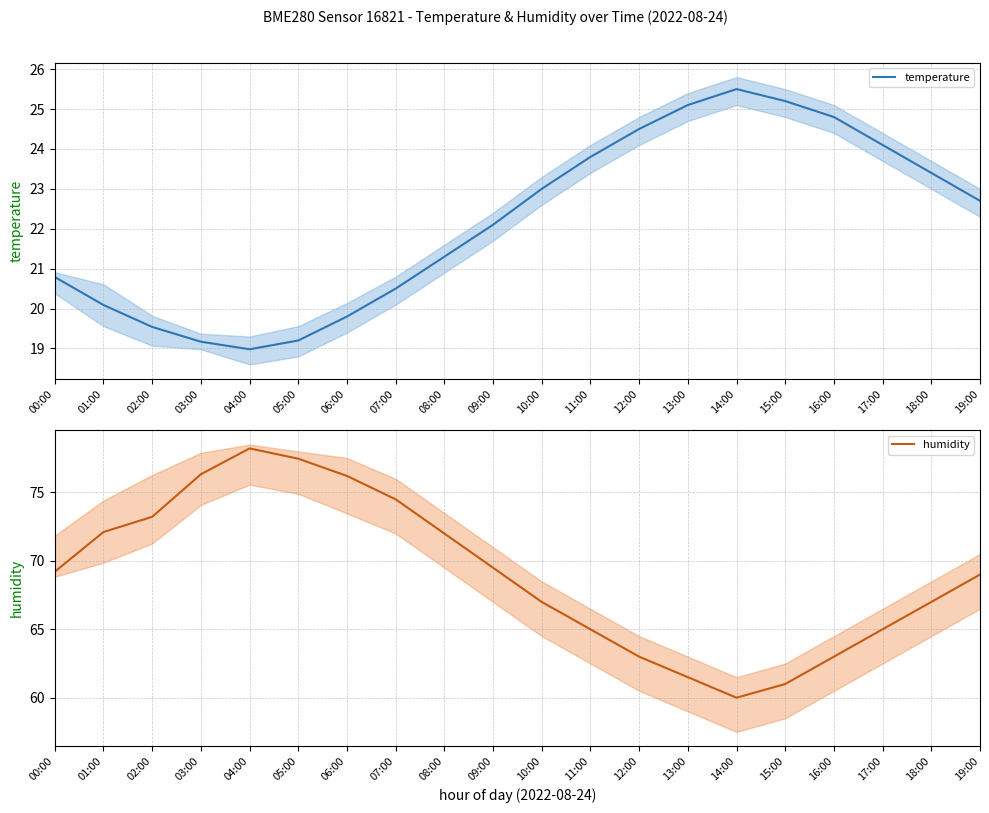

Does the chart display data point markers on the line(s)?

No